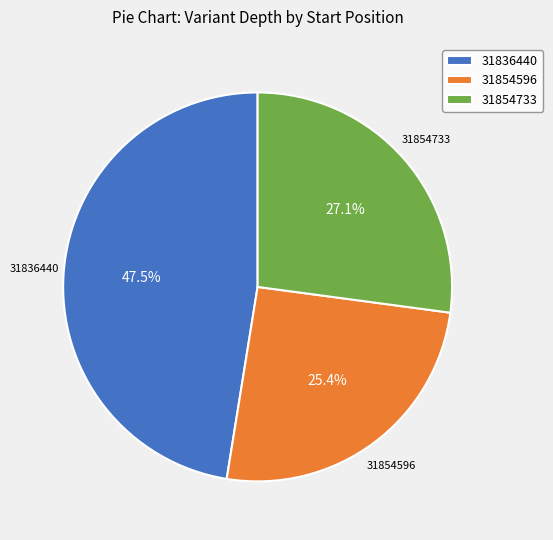

Approximately how many times larger is the value at 31854733 compared to 31836440?

0.6